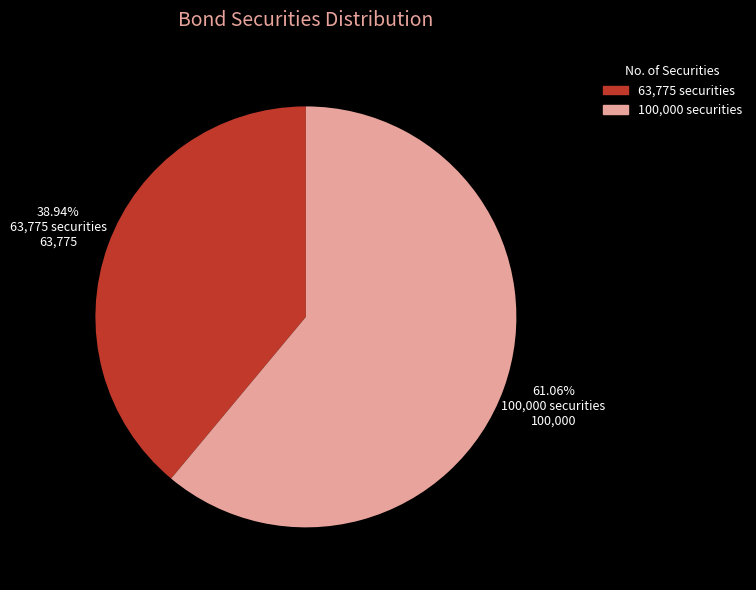

Is 63,775 securities the majority of the pie?

No